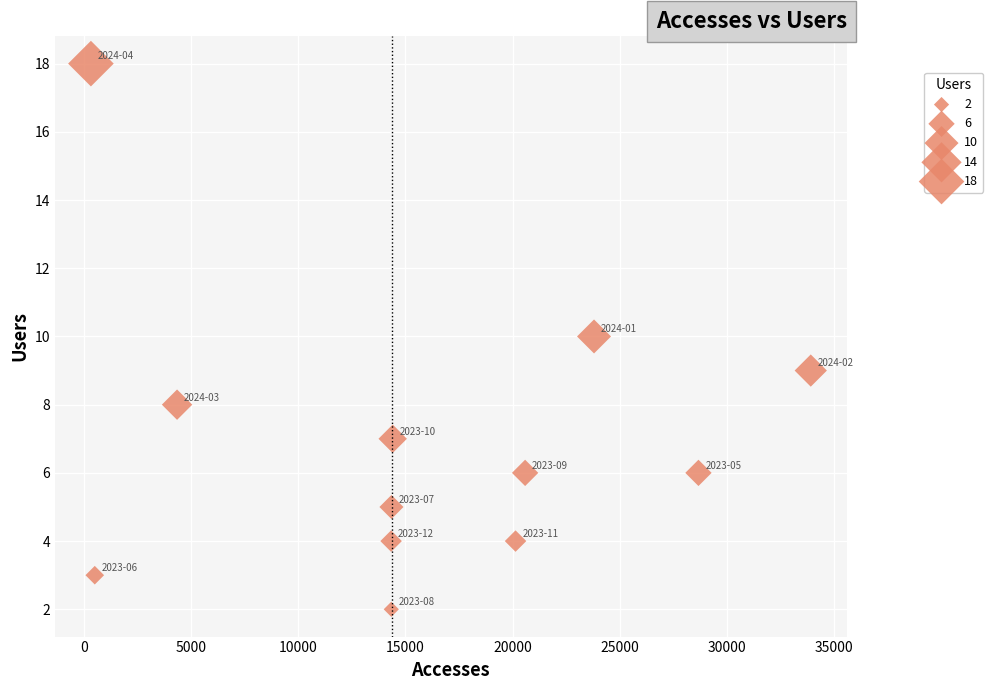

What is the average X value?

15807